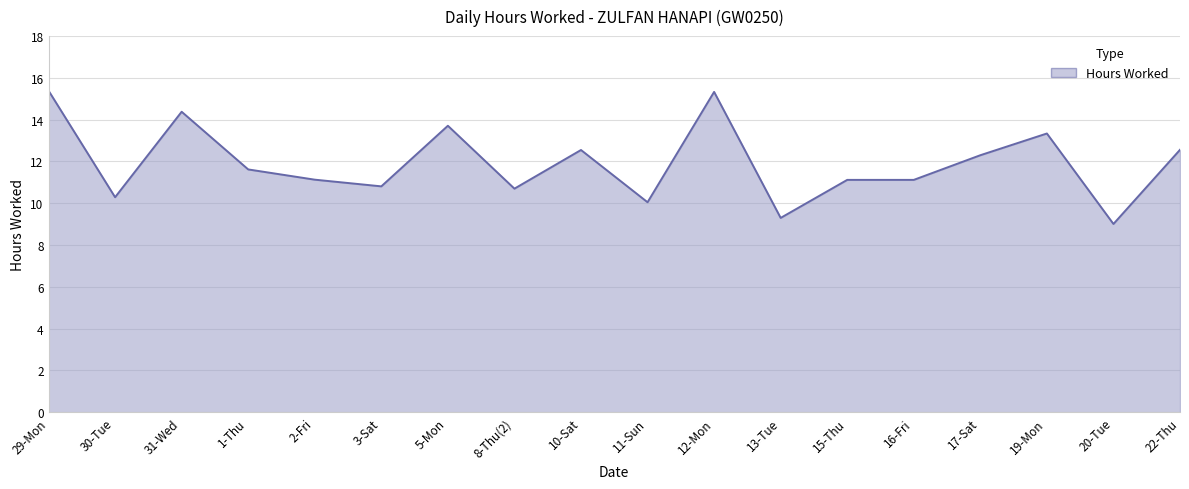

What is the average value?

11.9